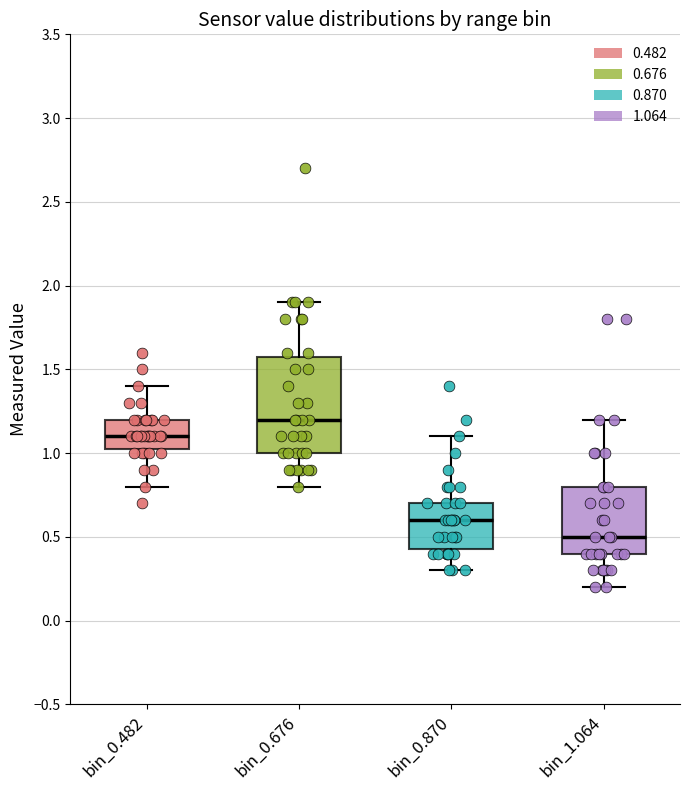

Reading left to right, transcribe this box plot: for each box, give where its median line is, the range the box spans, and where its two whiskers end, as read against the y-axis. The values are not printed on the chart, so give them approximately, as read against the axis.

bin_0.482: median 1.10, box 1.05 to 1.20, whiskers 0.80 to 1.40
bin_0.676: median 1.20, box 1.00 to 1.60, whiskers 0.80 to 1.90
bin_0.870: median 0.60, box 0.45 to 0.70, whiskers 0.30 to 1.10
bin_1.064: median 0.50, box 0.40 to 0.80, whiskers 0.20 to 1.20